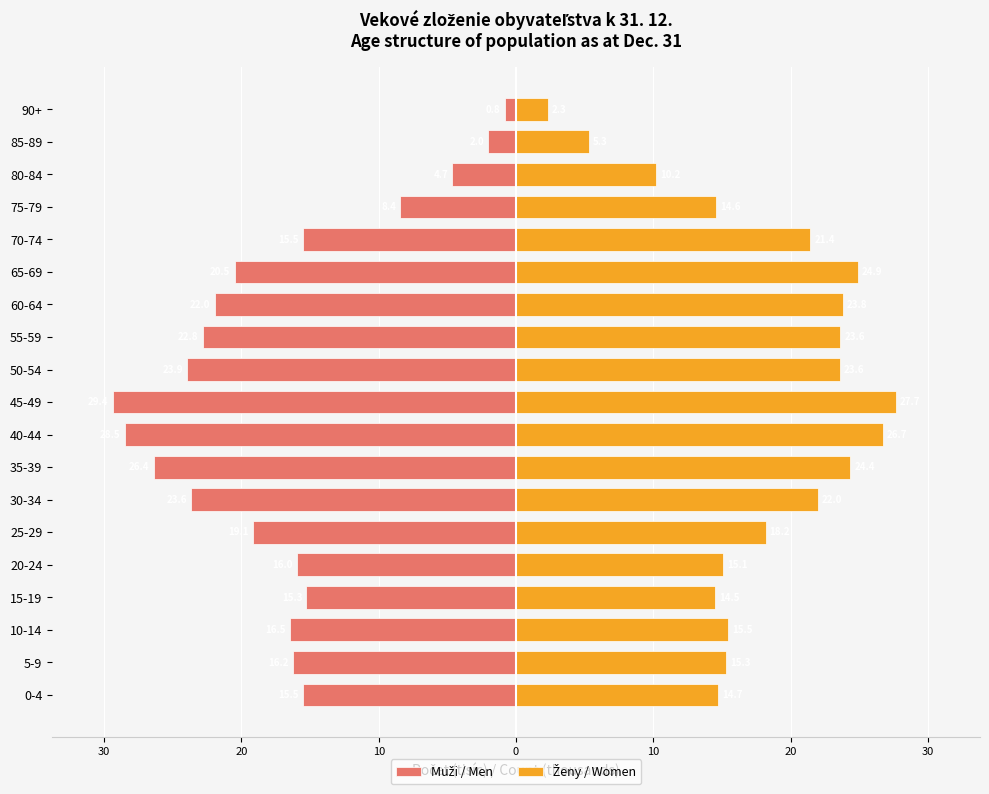

What is the maximum value for Ženy / Women?

27.7